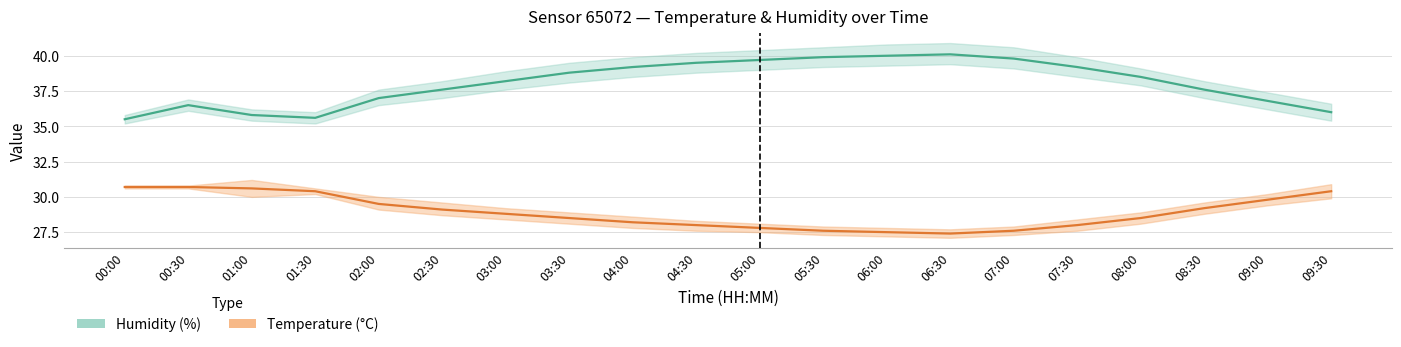

At how many categories does at least one series exceed 36?

16